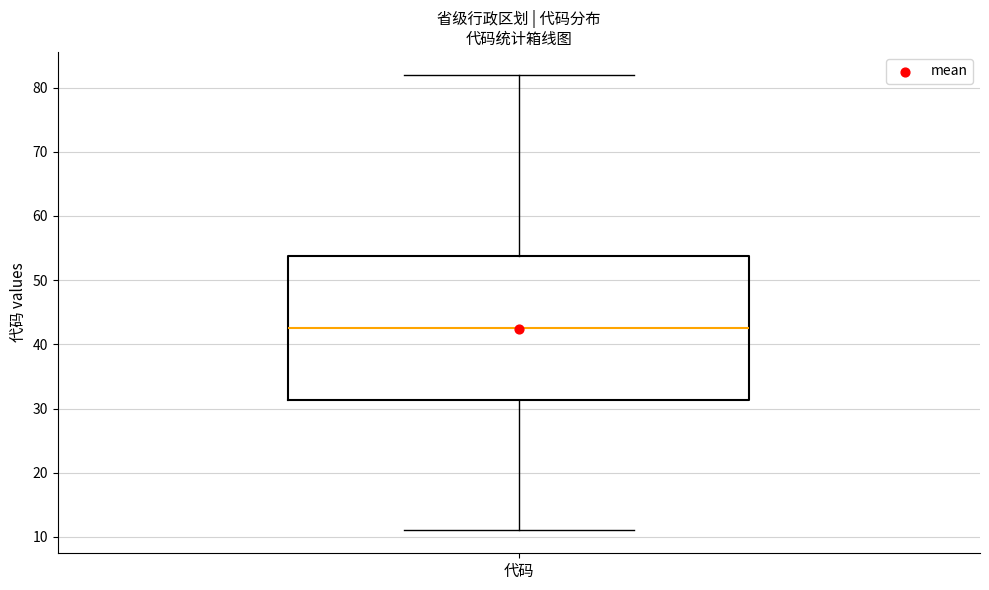

Where does the median line of the box for 代码 sit on the y-axis? The values are not printed on the chart, so give them approximately, as read against the axis.

43